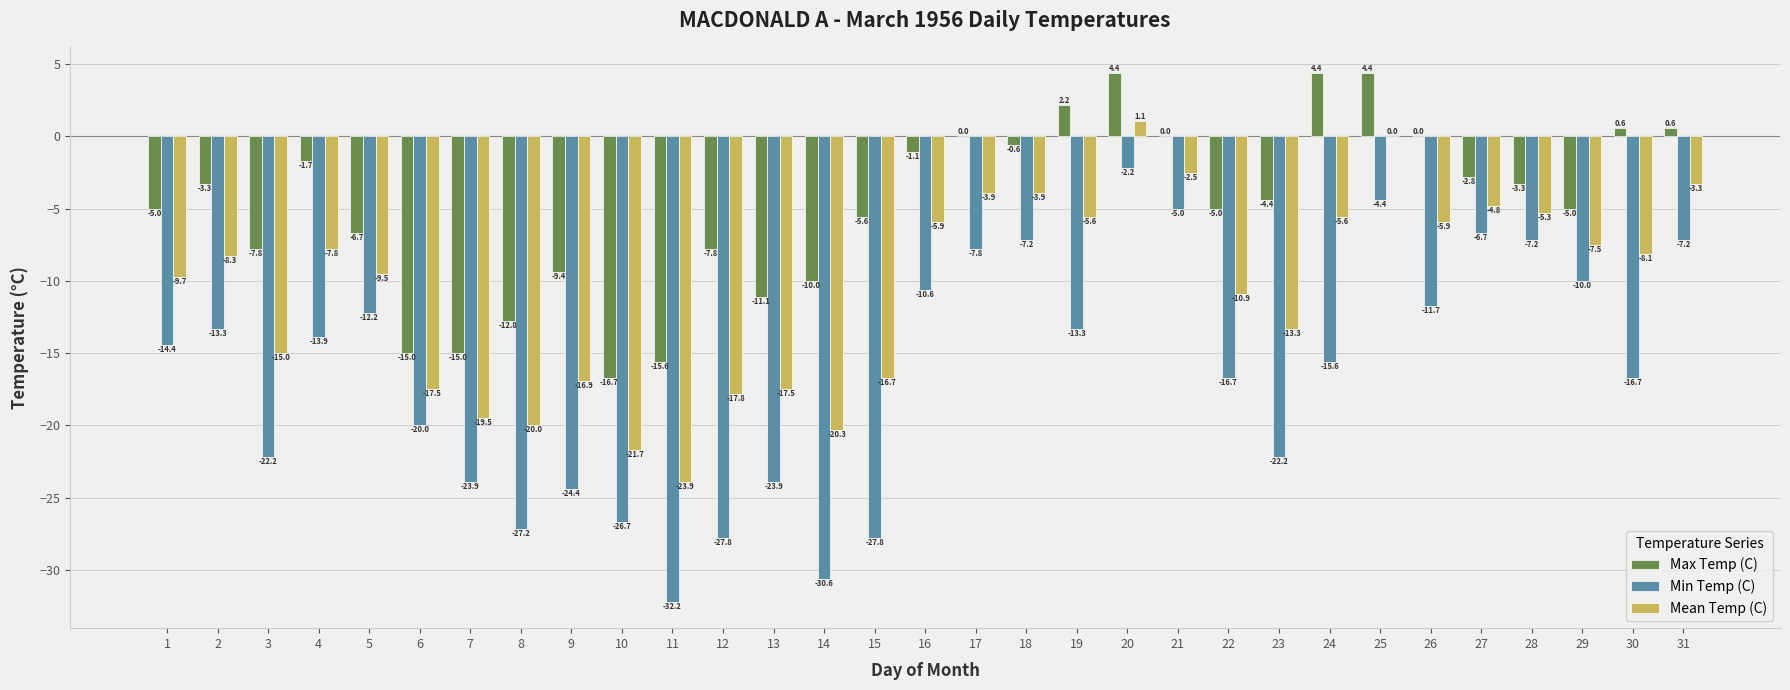

The value of Max Temp (C) at 4 is -0.3. True or false?

False